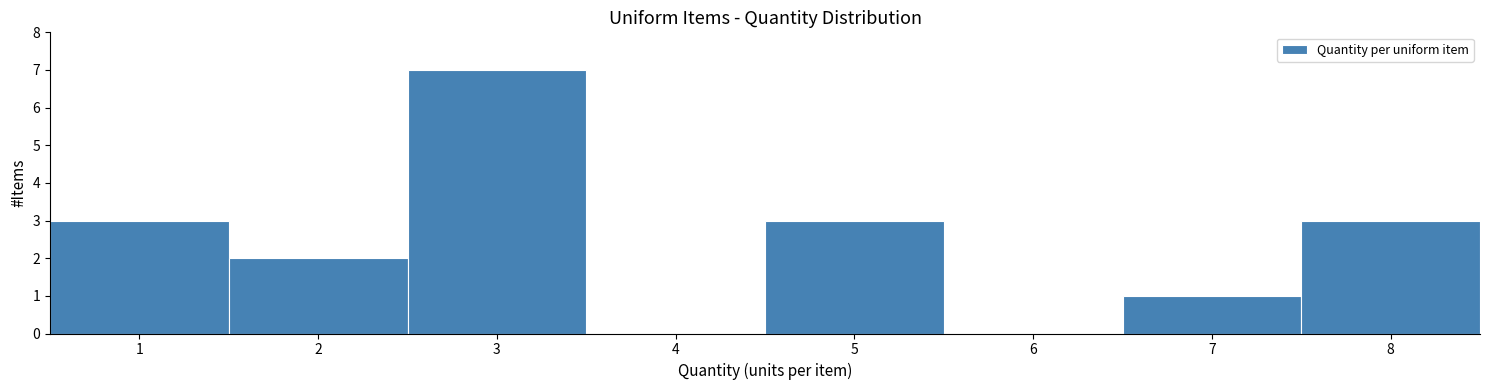

Reading left to right, transcribe this chart: for each bar, give the range it covers on the x-axis and its height. The values are not printed on the chart, so give them approximately, as read against the axis.

0.5 to 1.5: 3
1.5 to 2.5: 2
2.5 to 3.5: 7
3.5 to 4.5: 0
4.5 to 5.5: 3
5.5 to 6.5: 0
6.5 to 7.5: 1
7.5 to 8.5: 3